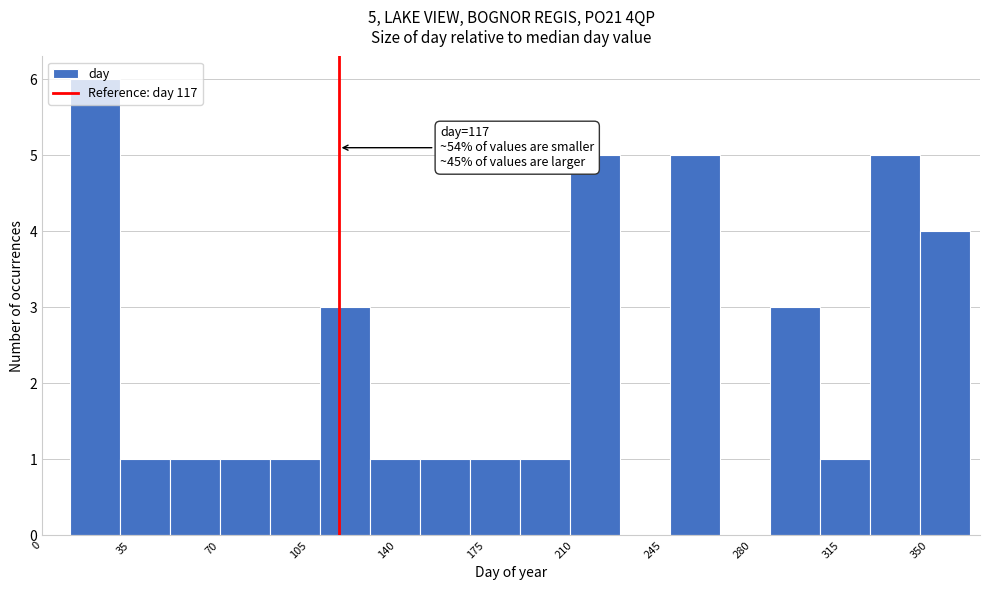

Around what value on the x-axis is the tallest bar? Give the approximate position of its centre, as read against the axis.

20